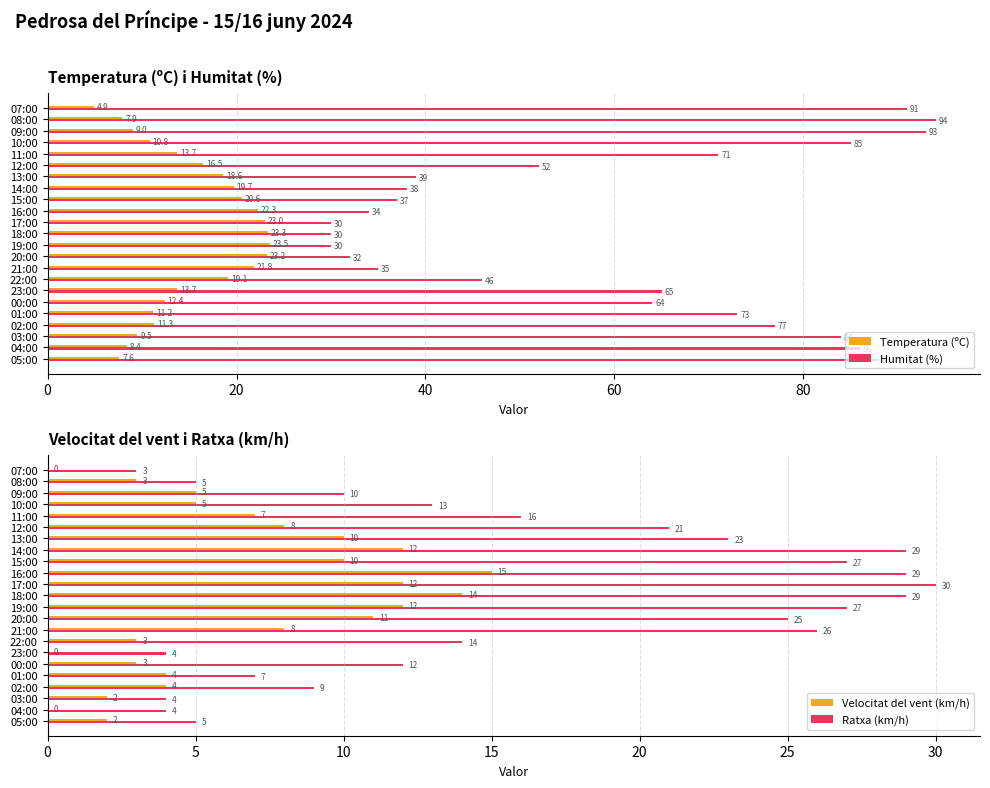

What are all the series names shown in the legend?

Temperatura (ºC), Humitat (%), Velocitat del vent (km/h), Ratxa (km/h)